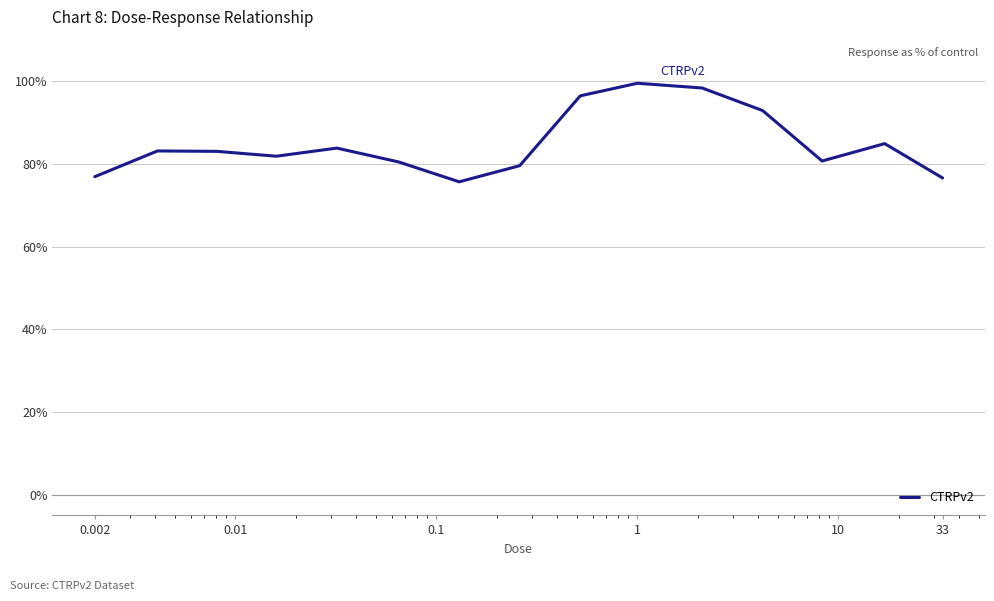

What is the minimum value shown in the chart?

75.6